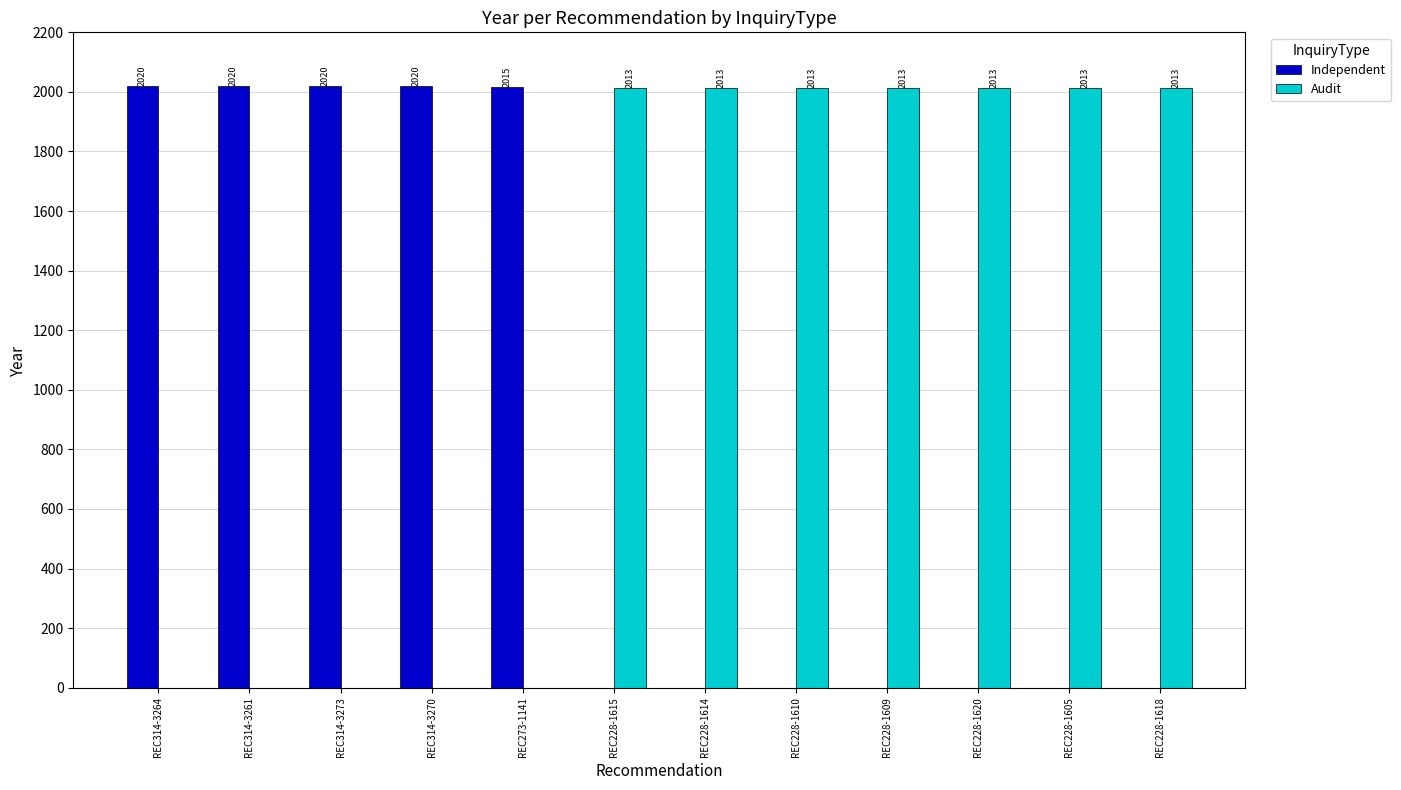

True or false: Independent has a value of 0 at REC228-1618.

True